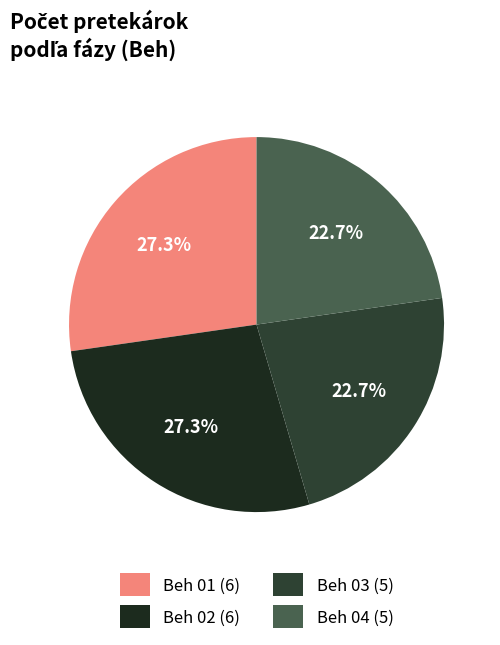

To the nearest percent, what is the average slice percentage?

25%